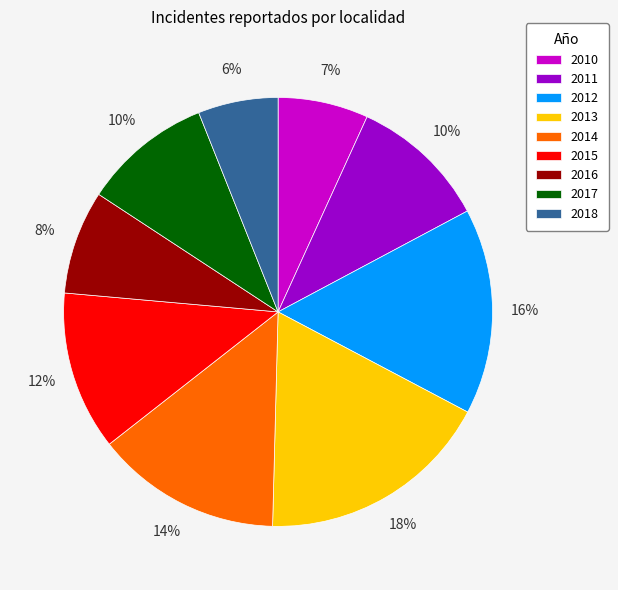

To the nearest percent, what is the difference between the 2015 and 2011 slice percentages?

2%